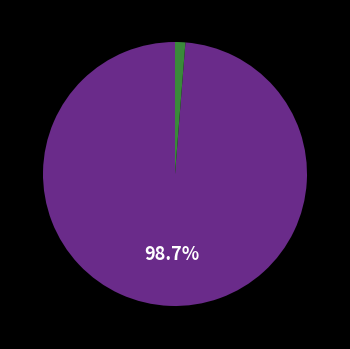

Is there any slice that represents more than half of the pie?

Yes